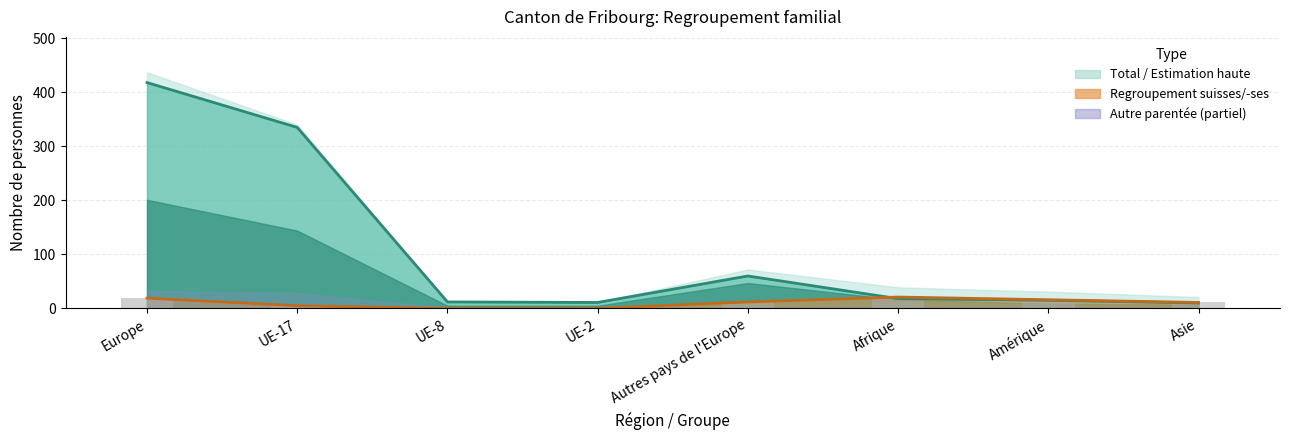

What is the sum of all Regroupement familial de suisses/-ses values?

84